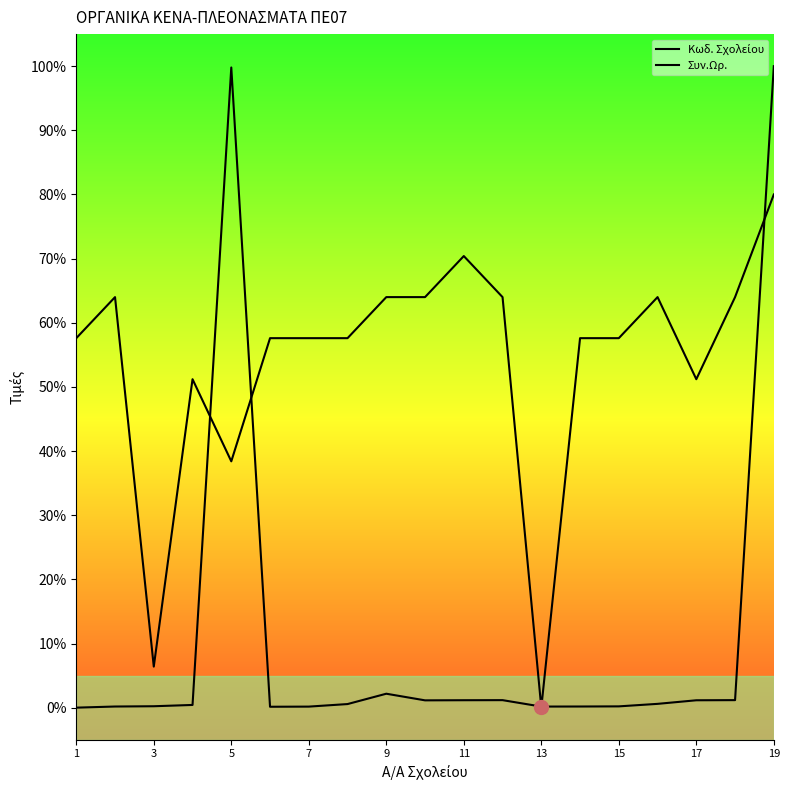

How many lines are shown in the chart?

2